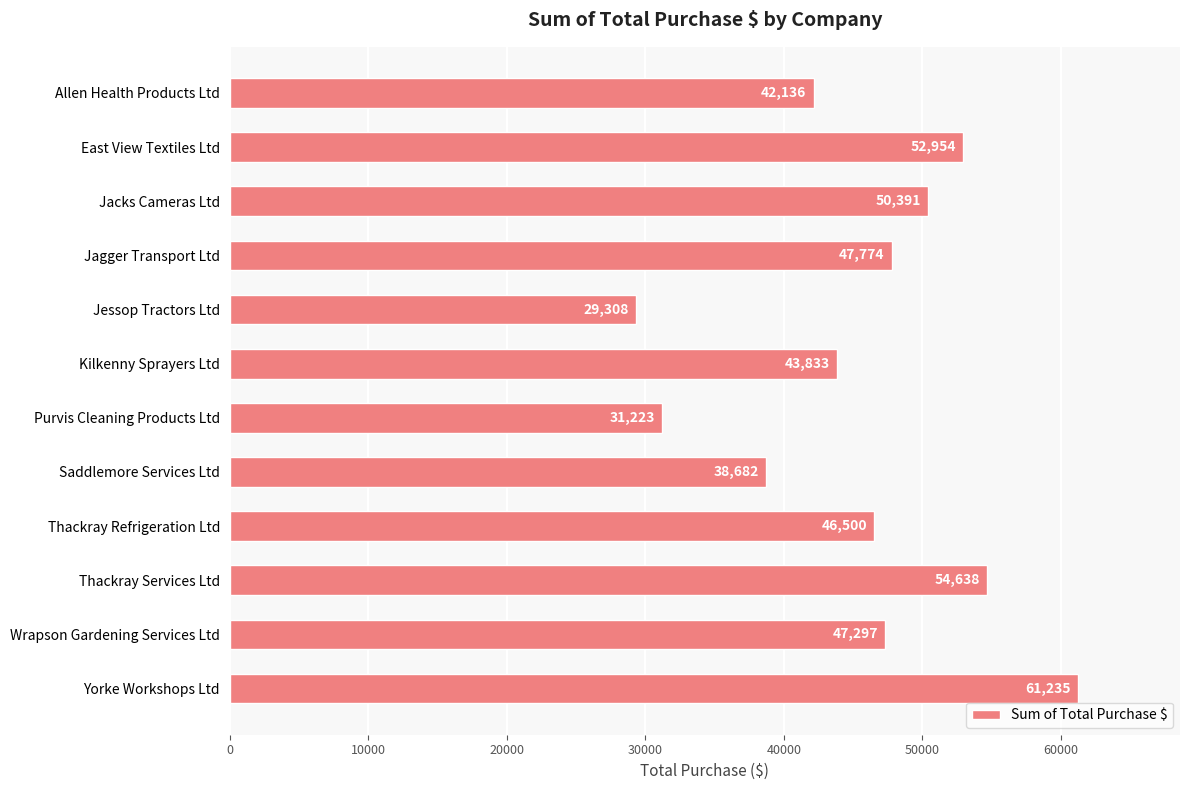

What is the difference between the maximum and minimum values?

31927